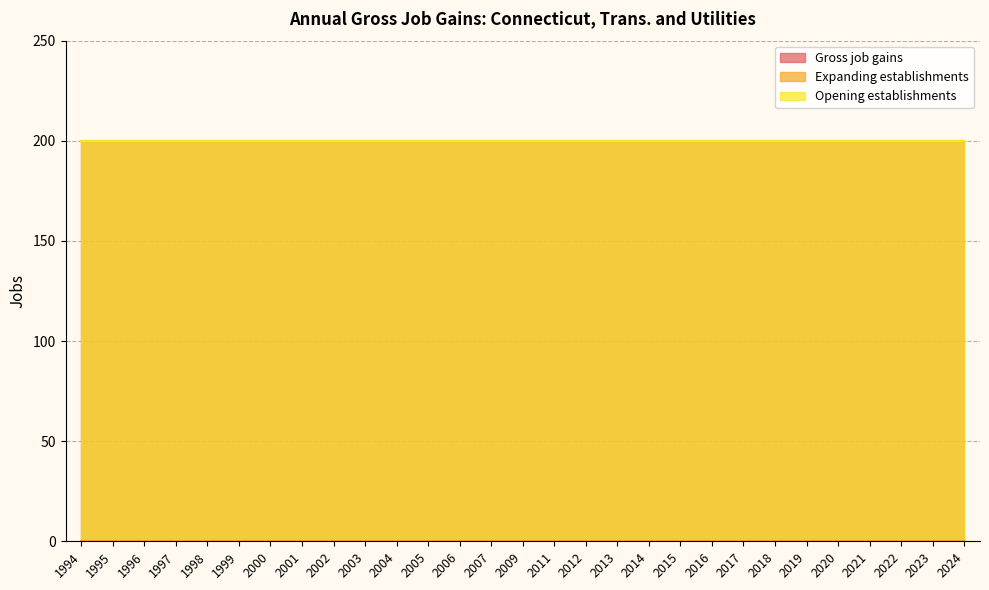

Does the chart have visible grid lines?

Yes